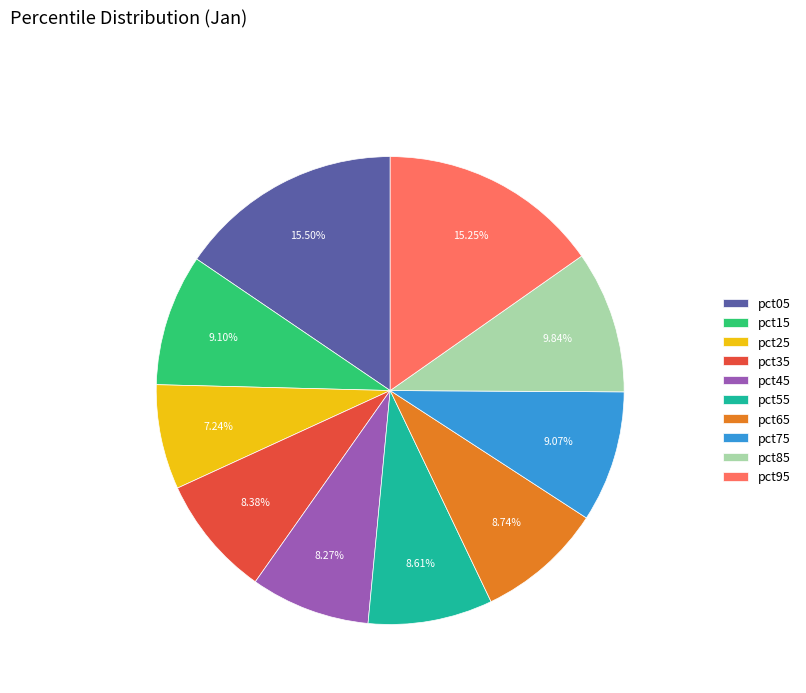

To the nearest percent, what portion does pct25 represent?

7%